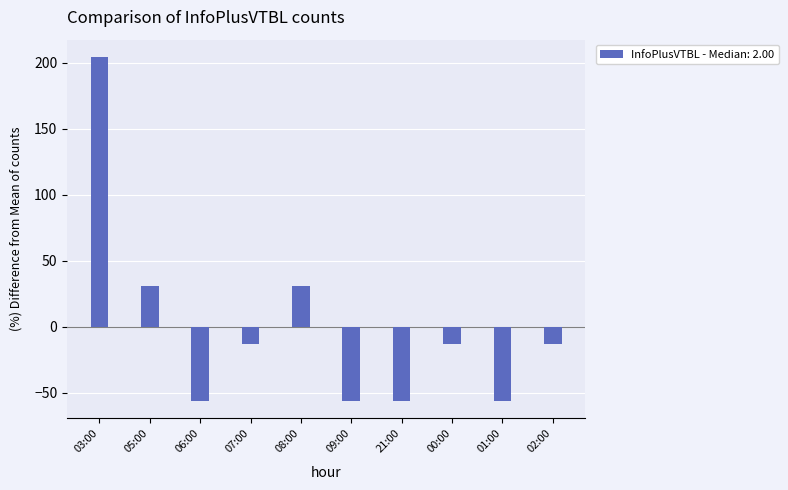

Reading left to right, what are all the values shown in this chart?

03:00=204.3	05:00=30.4	06:00=-56.5	07:00=-13.0	08:00=30.4	09:00=-56.5	21:00=-56.5	00:00=-13.0	01:00=-56.5	02:00=-13.0